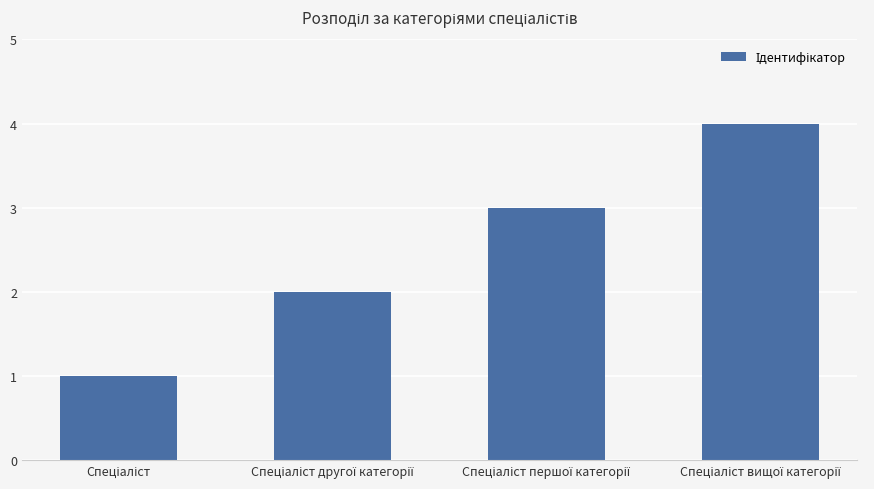

What is the sum of all values?

10